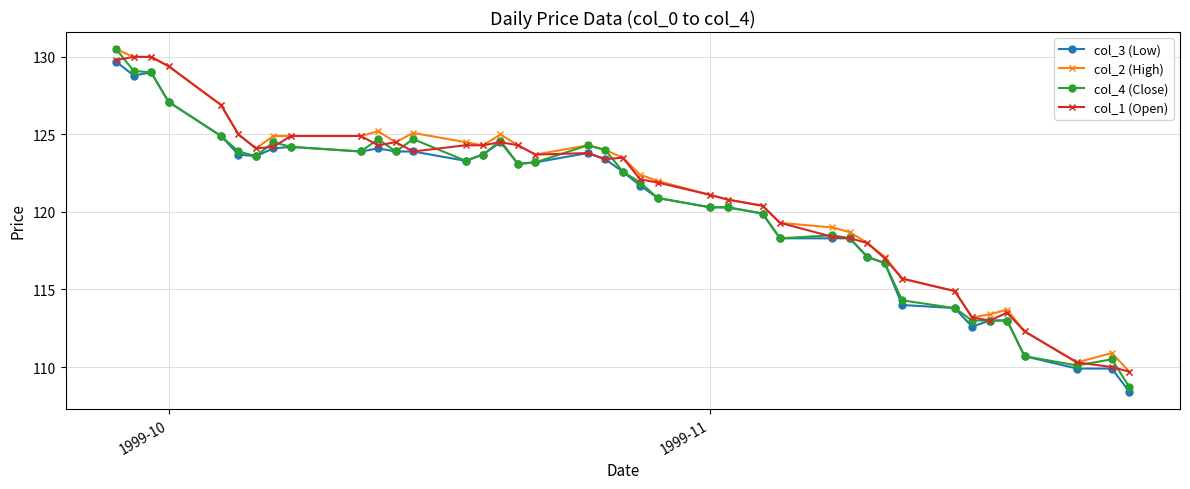

True or false: col_3 (Low) has more than 1 interior local peaks.

True